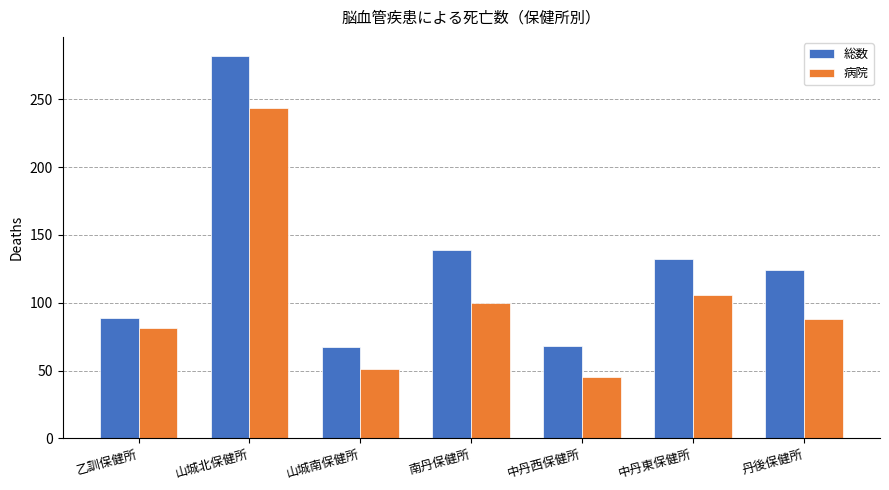

What is the total value across all series at 中丹東保健所?

238